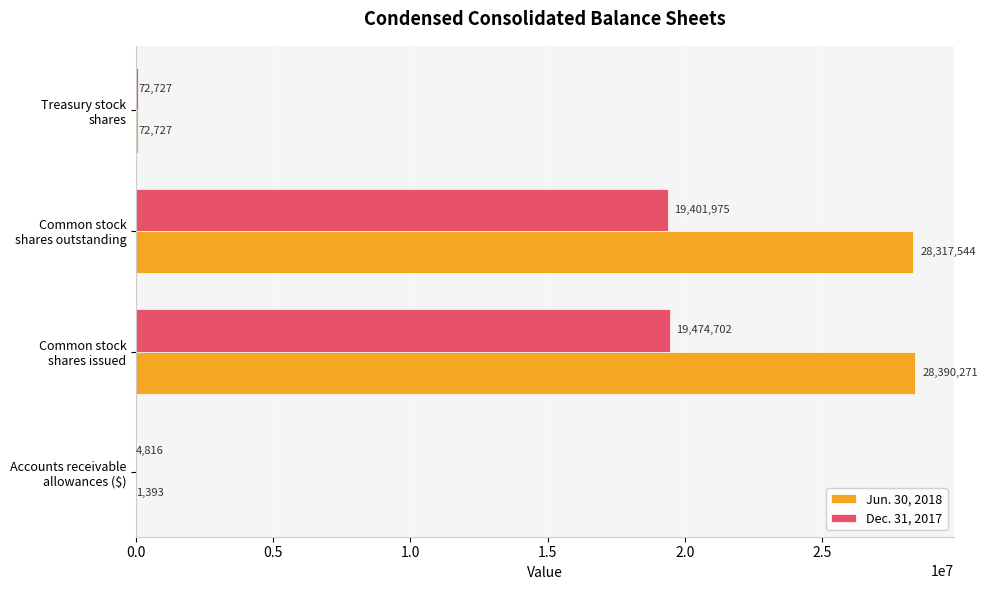

What is the highest value of the Jun. 30, 2018 series?

28390271